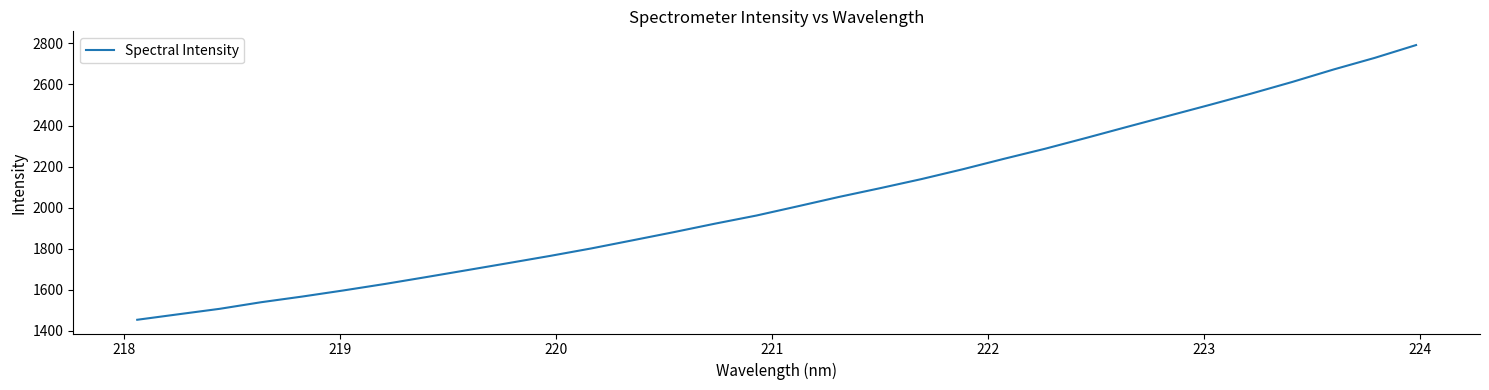

What is the maximum value shown in the chart?

2792.0